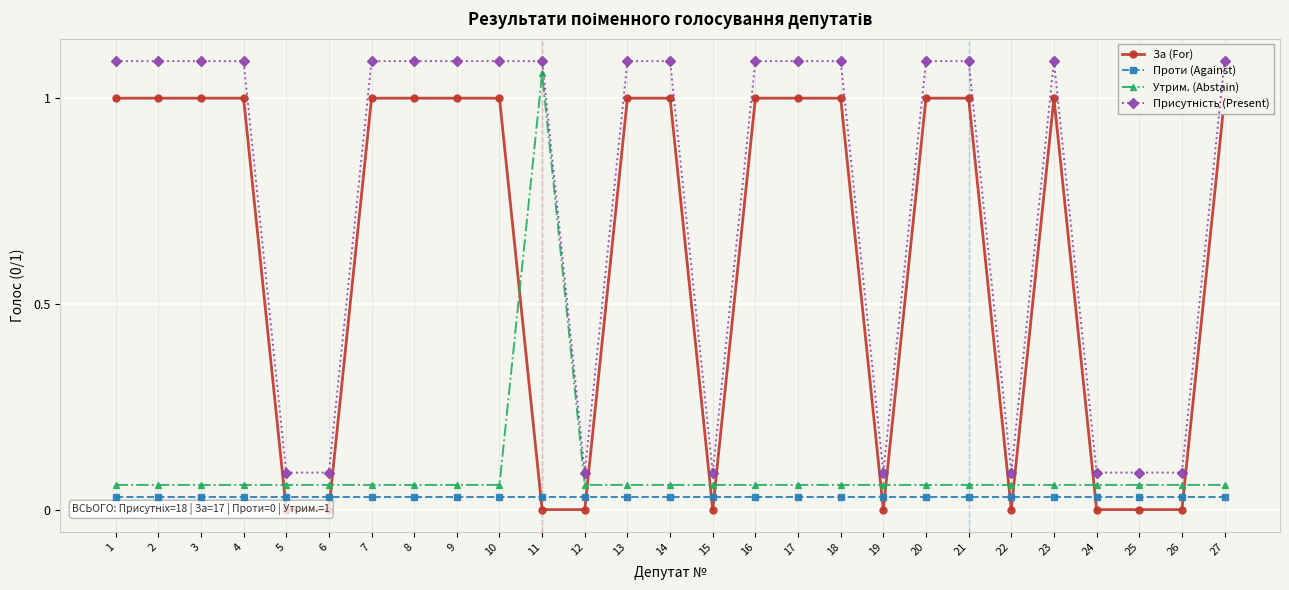

At which label does За (For) reach its peak?

1